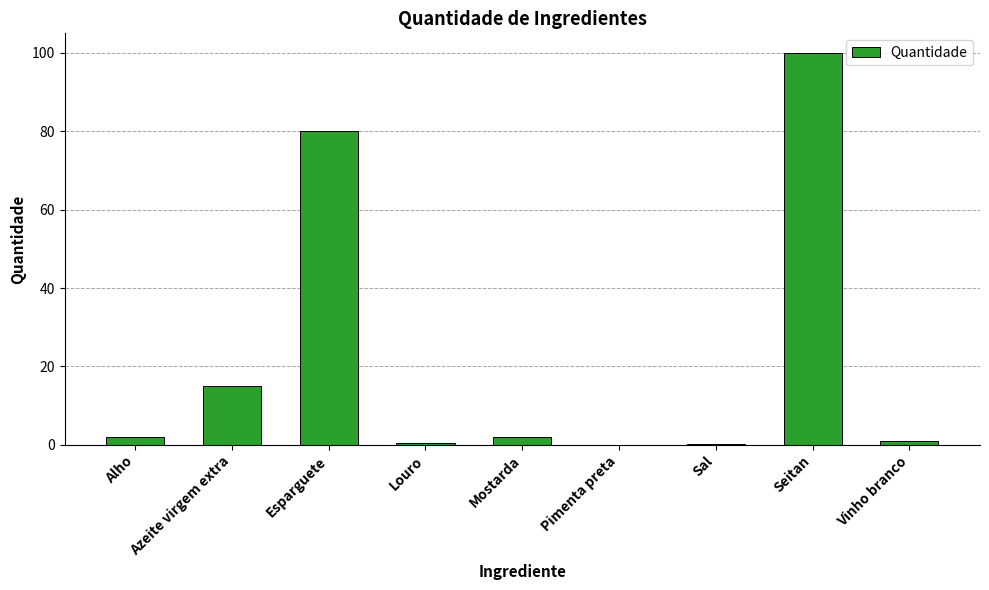

Where is the data nearest to the value 50?

Esparguete